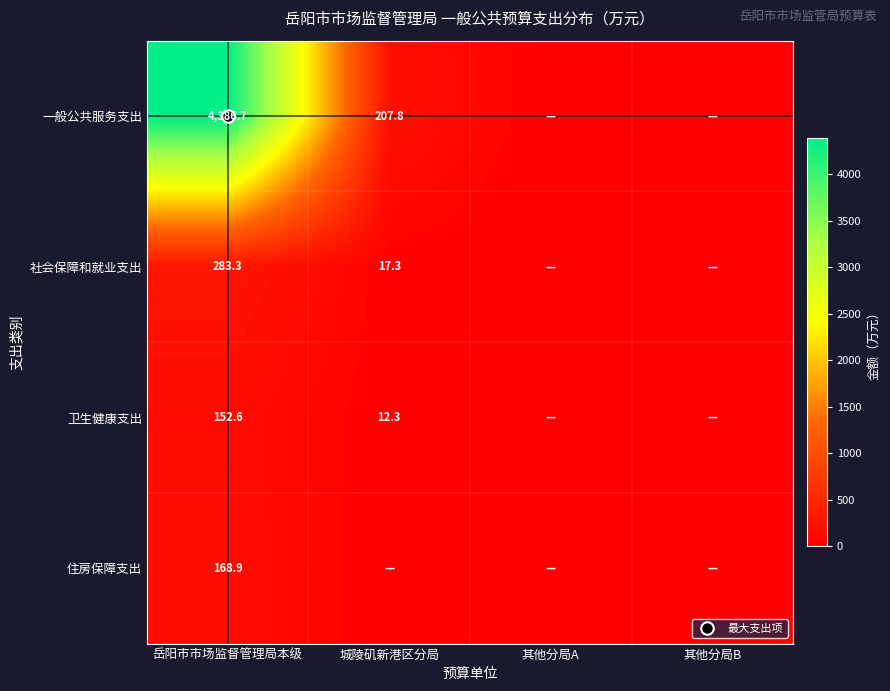

Rank the series by their maximum value, from highest to lowest.

一般公共服务支出, 社会保障和就业支出, 住房保障支出, 卫生健康支出